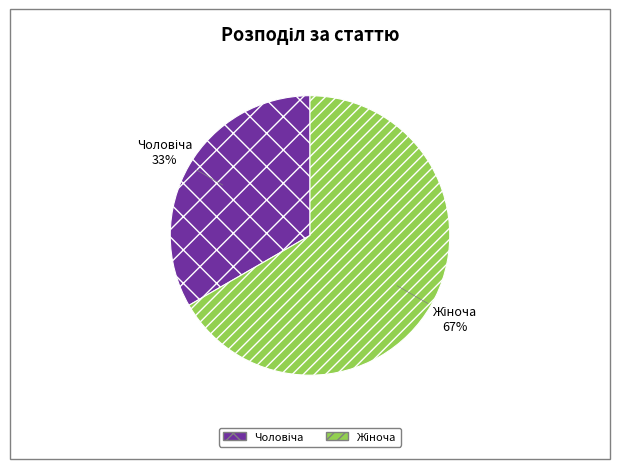

Does any single category account for the majority?

Yes